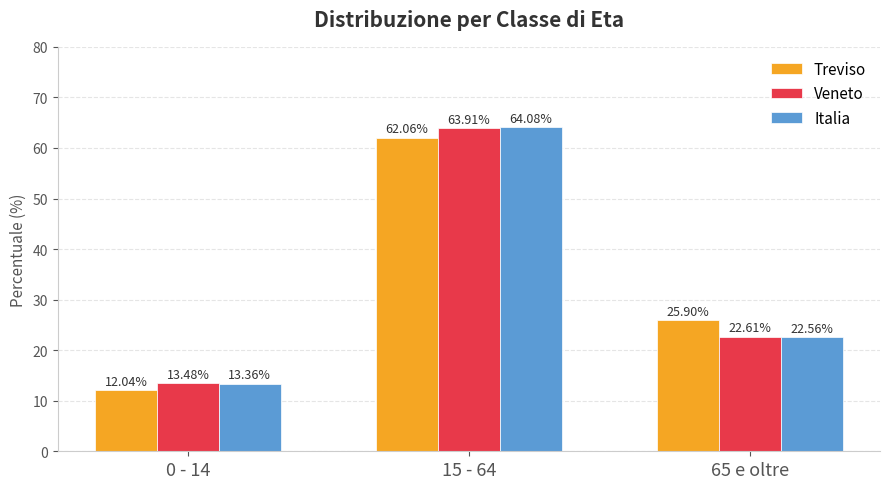

The Treviso series shows 84.3 at 15 - 64. True or false?

False